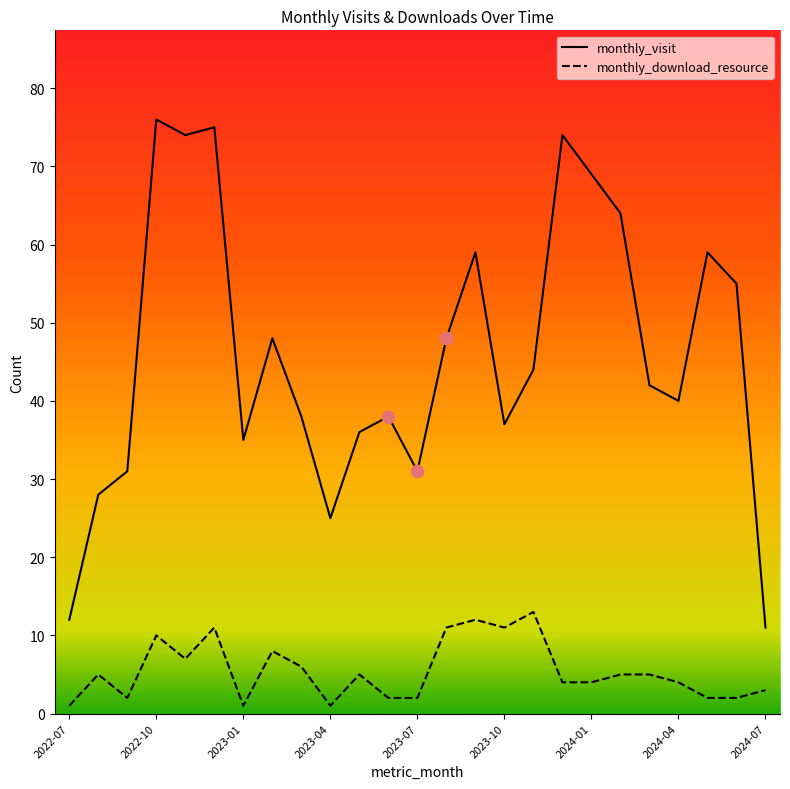

Which series has the widest spread of values?

monthly_visit